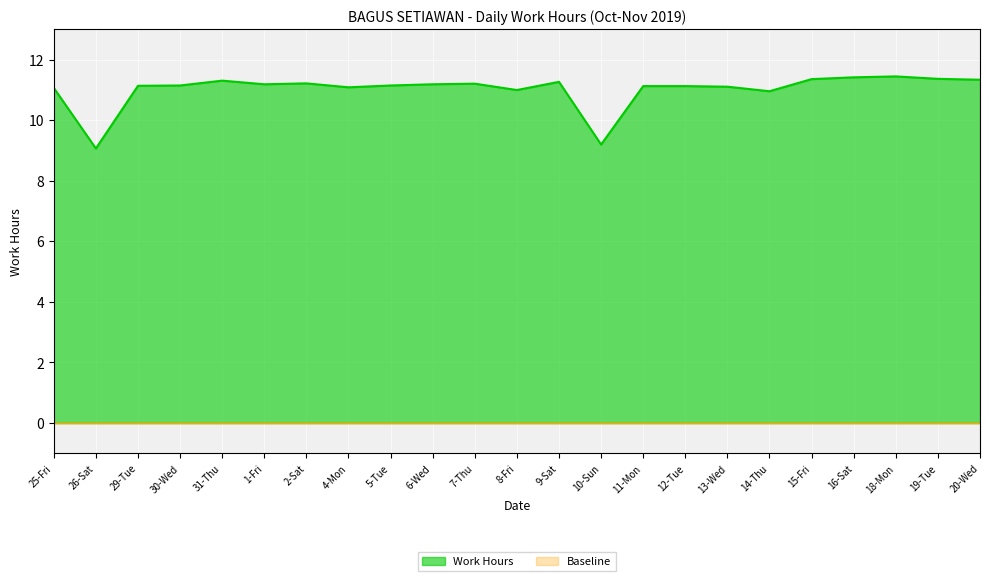

Which label corresponds to the largest value in the chart?

18-Mon